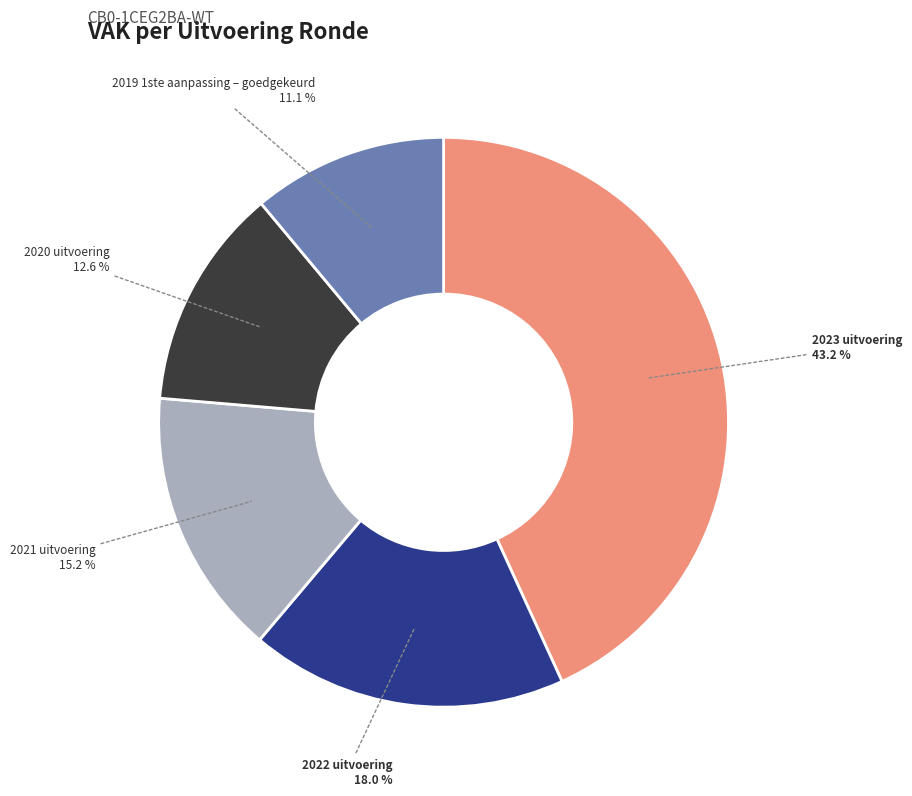

Is it true that 2021 uitvoering is 2% of the pie?

False